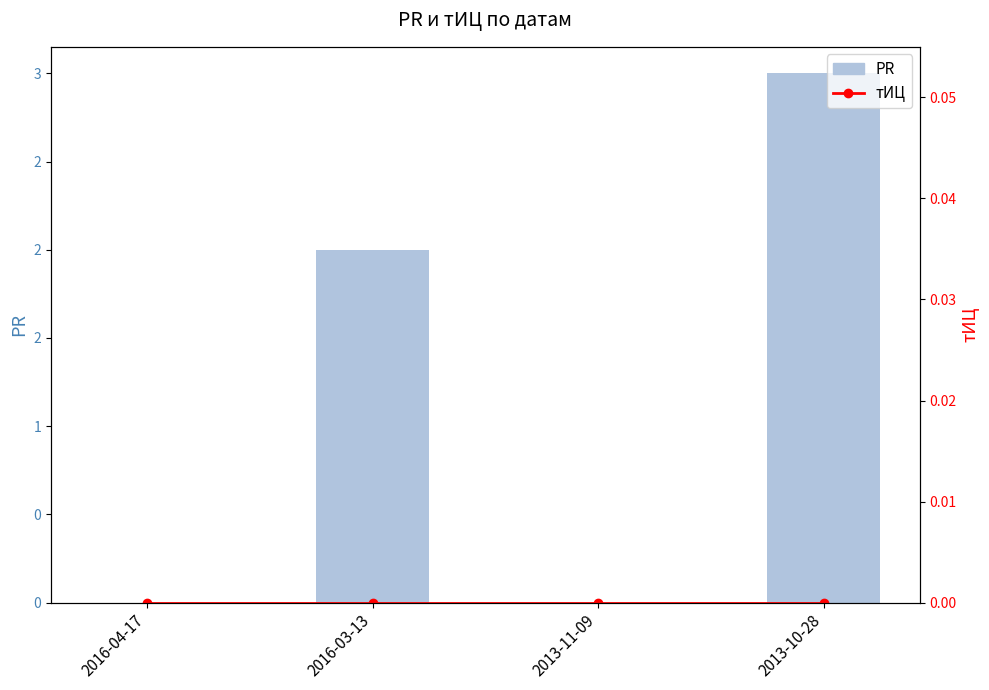

Reading left to right, extract all data points from this chart.

PR: 0	2	0	3
тИЦ: 0	0	0	0